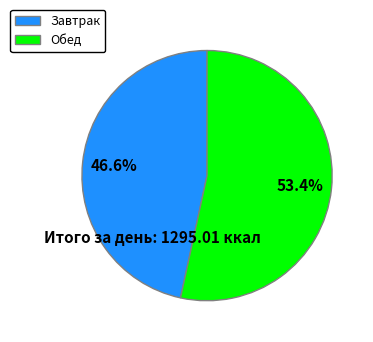

What is the ratio of the value at Обед to the value at Завтрак?

1.1